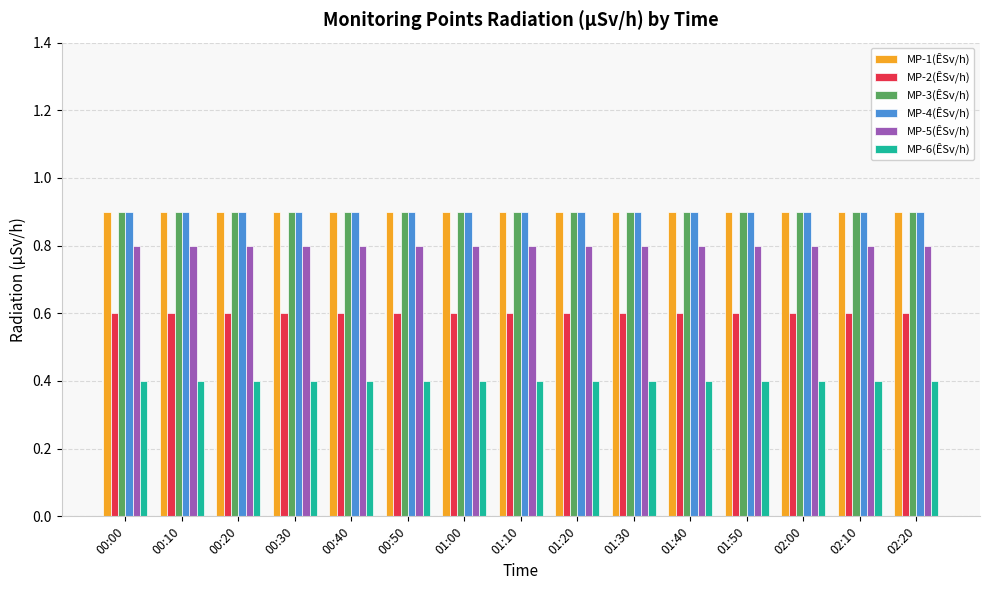

What is the label of the 9th bar from the left?

01:20